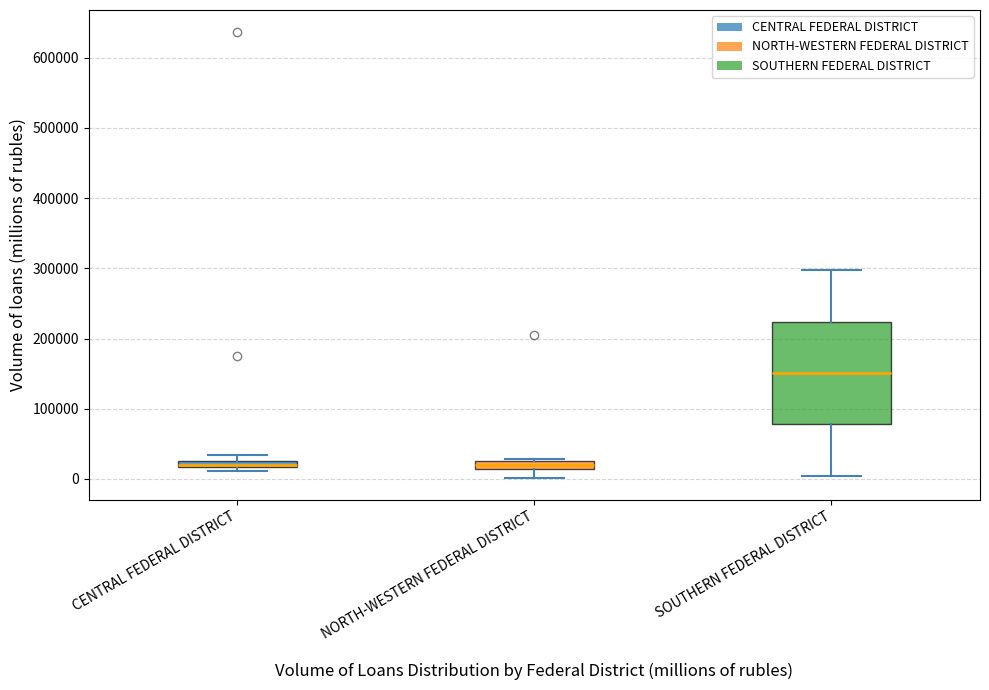

Where does the median line of the box for NORTH-WESTERN FEDERAL DISTRICT sit on the y-axis? The values are not printed on the chart, so give them approximately, as read against the axis.

20000